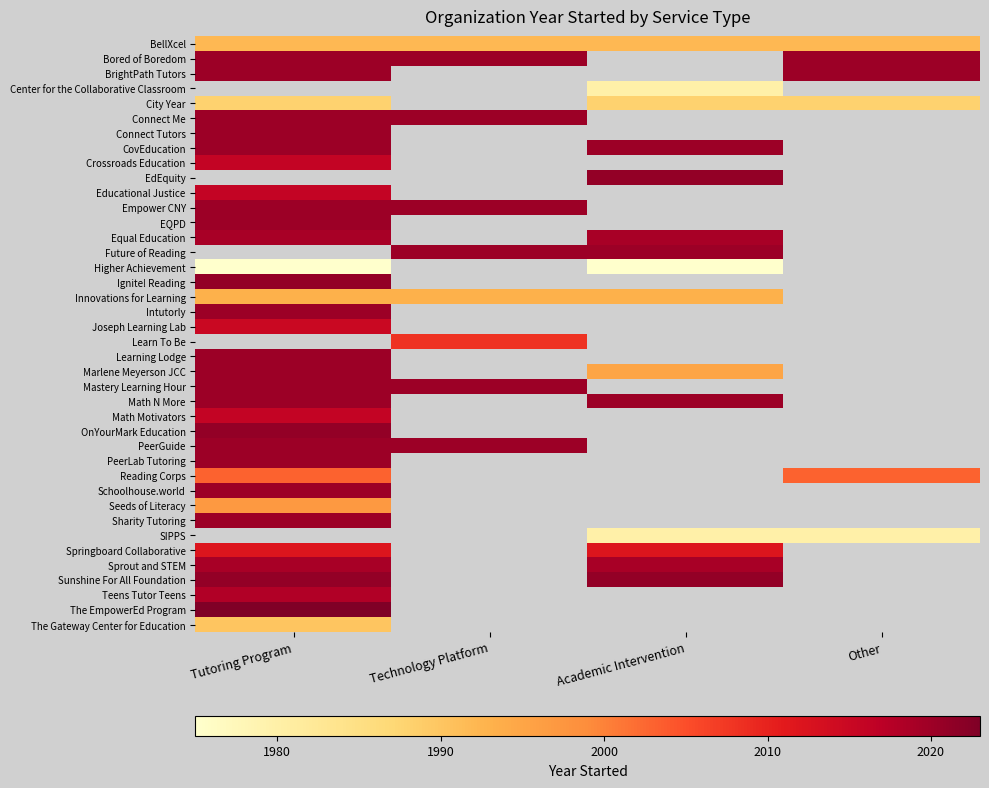

Where is Educational Justice nearest to the value 2016?

Tutoring Program